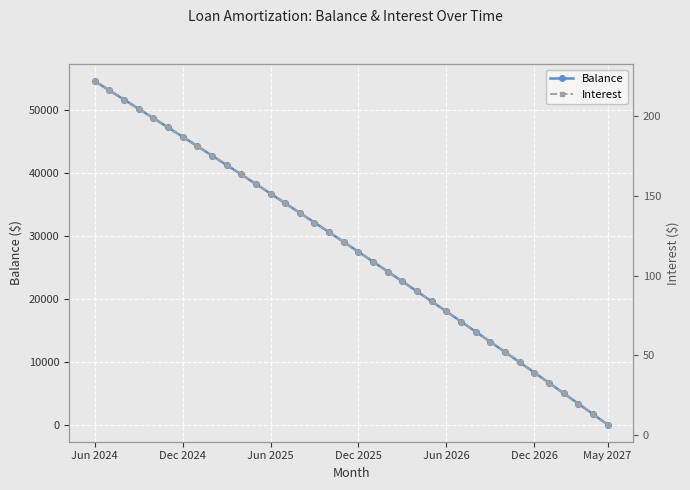

True or false: Balance has a value of 4844.9 at 33.

False